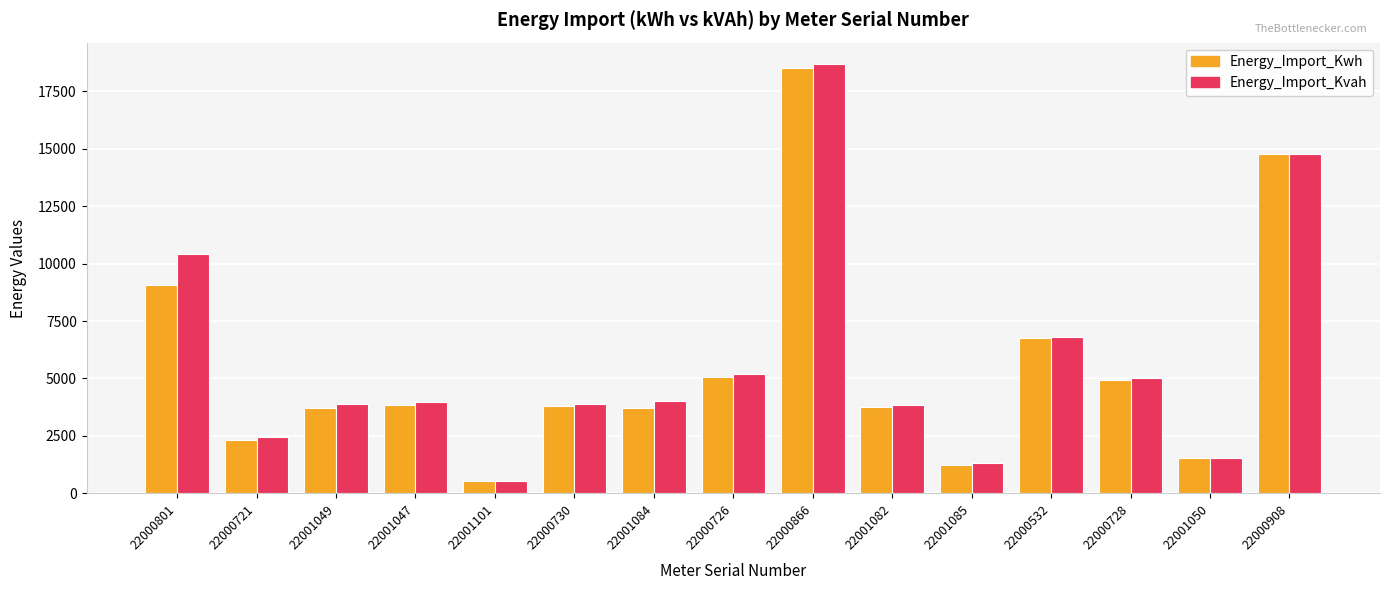

Which series has the largest range (max minus min)?

Energy_Import_Kvah